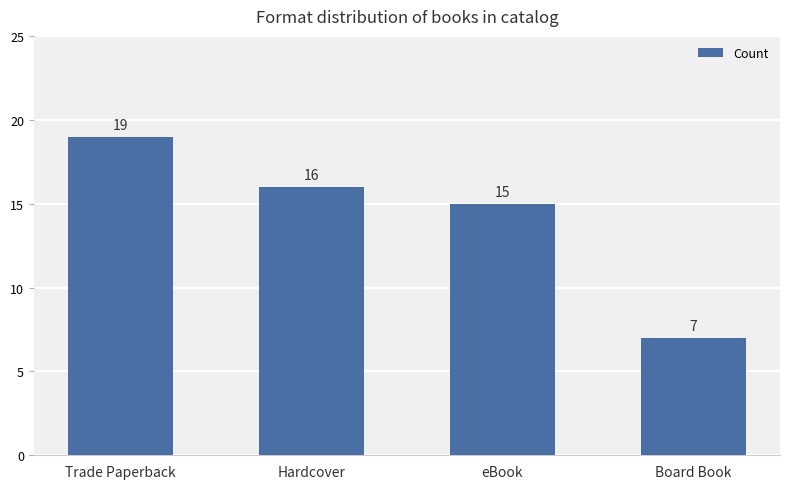

What is the sum of the values at eBook and Board Book?

22